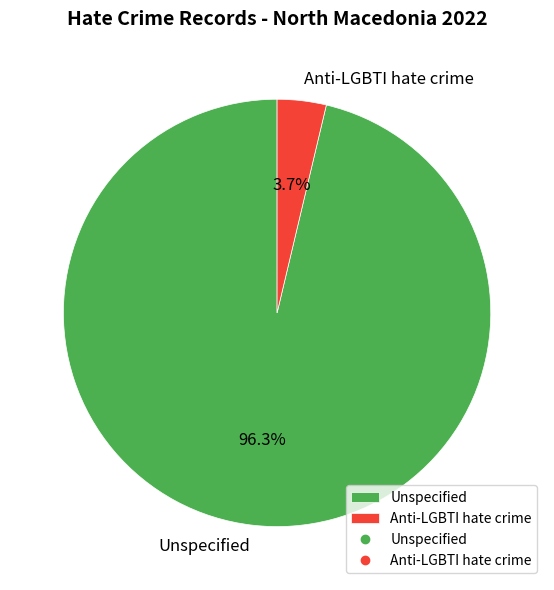

Which has a higher value, Unspecified or Anti-LGBTI hate crime?

Unspecified